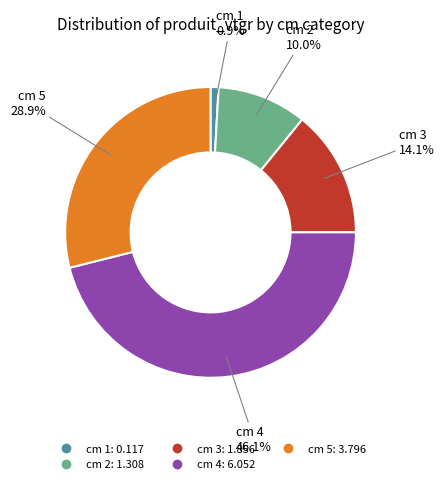

To the nearest percent, what is the difference between the cm 2 and cm 5 slice percentages?

19%